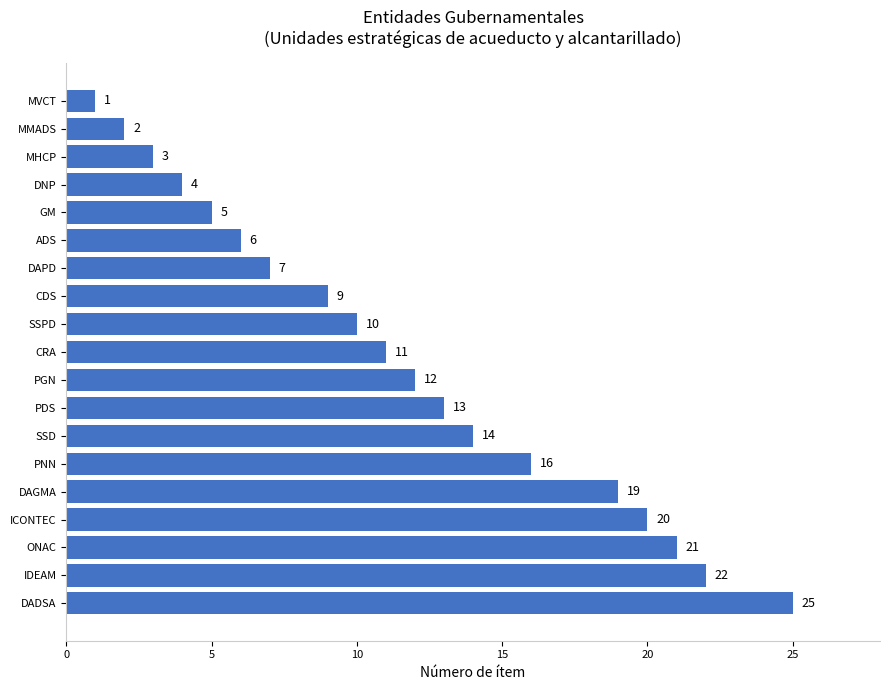

Reading top to bottom, list all the values displayed in this chart.

1	2	3	4	5	6	7	9	10	11	12	13	14	16	19	20	21	22	25